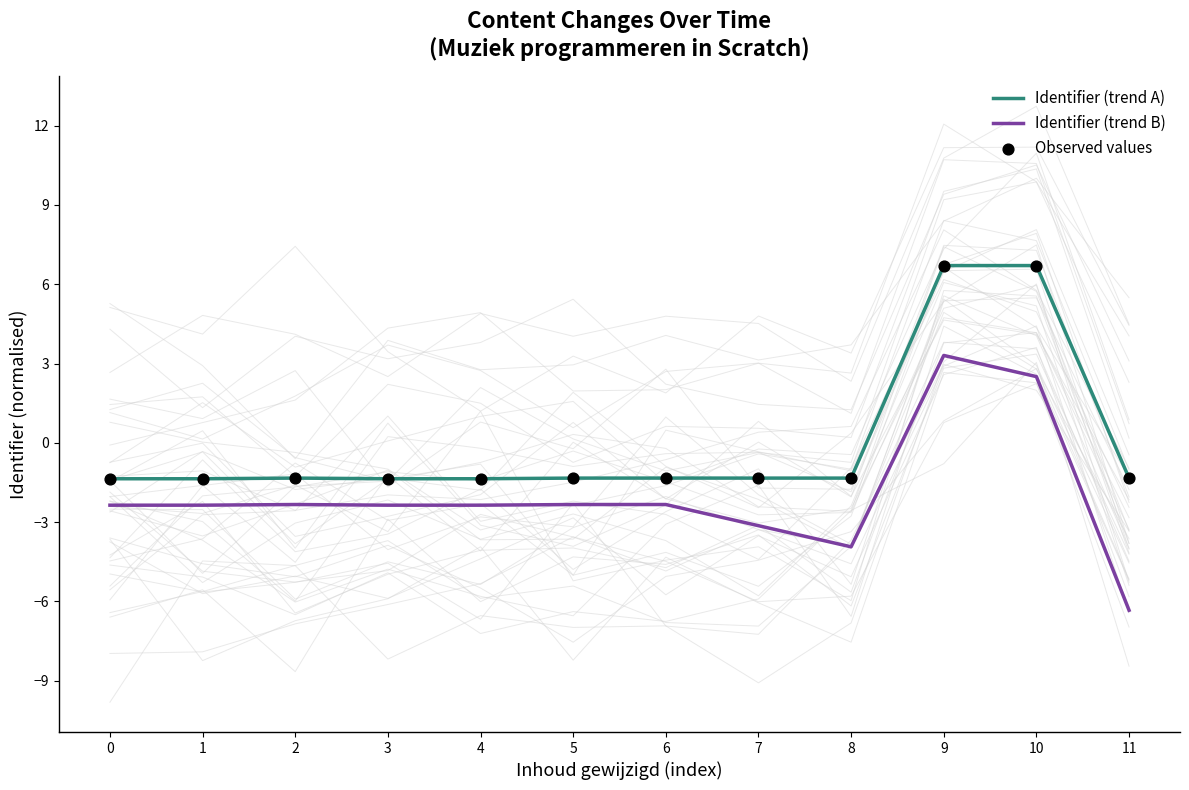

At which category is the sum across all series the highest?

9